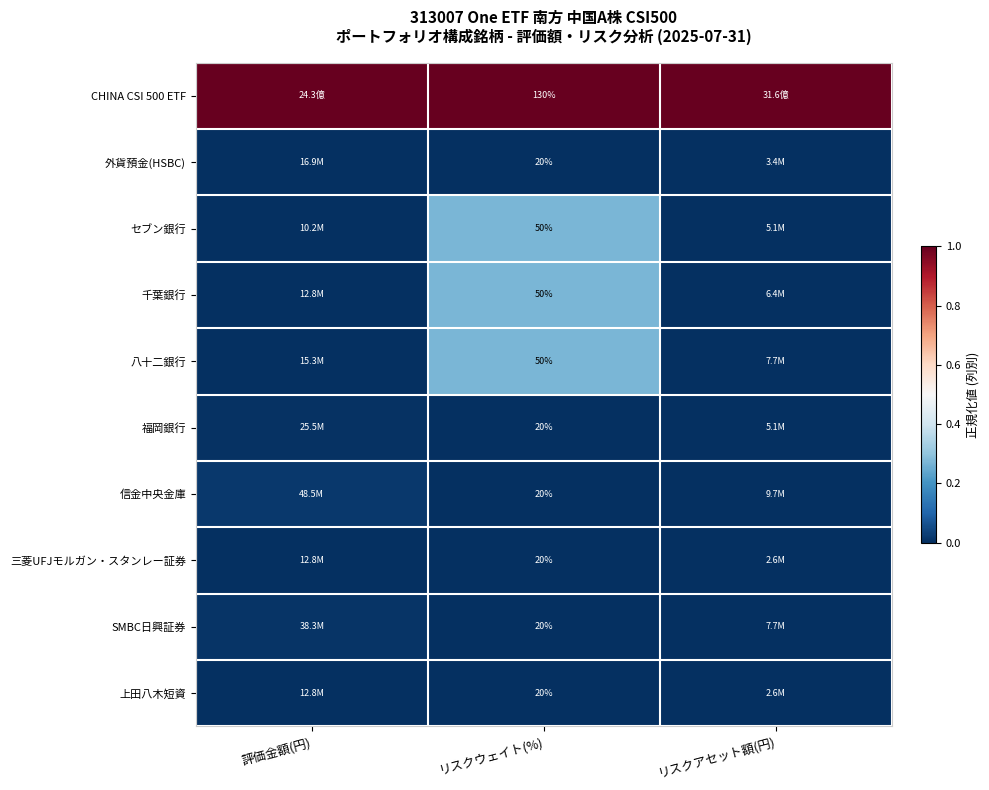

Rank the categories by セブン銀行 value from lowest to highest.

評価金額(円), リスクアセット額(円), リスクウェイト(%)